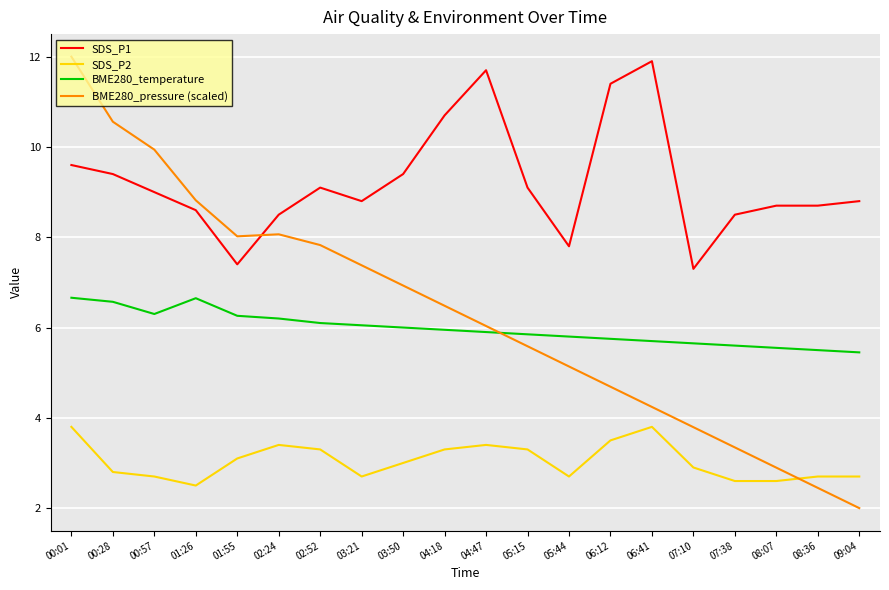

What is the difference between the highest and lowest values at 00:01?

8.2